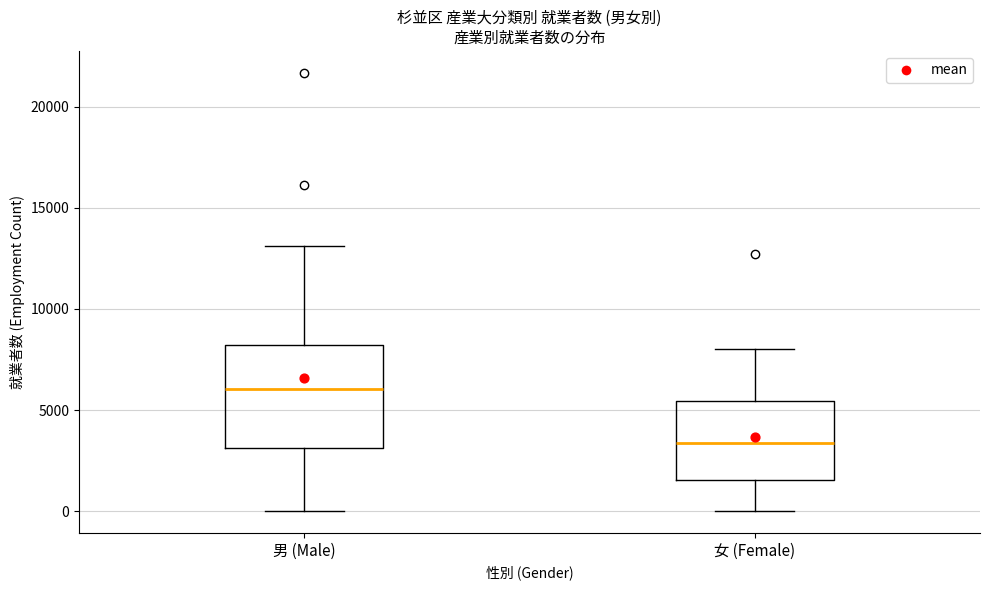

Reading left to right, read every box against the y-axis: the position of its median line, the range the box covers, and the ends of its whiskers. The values are not printed on the chart, so give them approximately, as read against the axis.

男 (Male): median 6000, box 3000 to 8000, whiskers 0 to 13000
女 (Female): median 3500, box 1500 to 5500, whiskers 0 to 8000